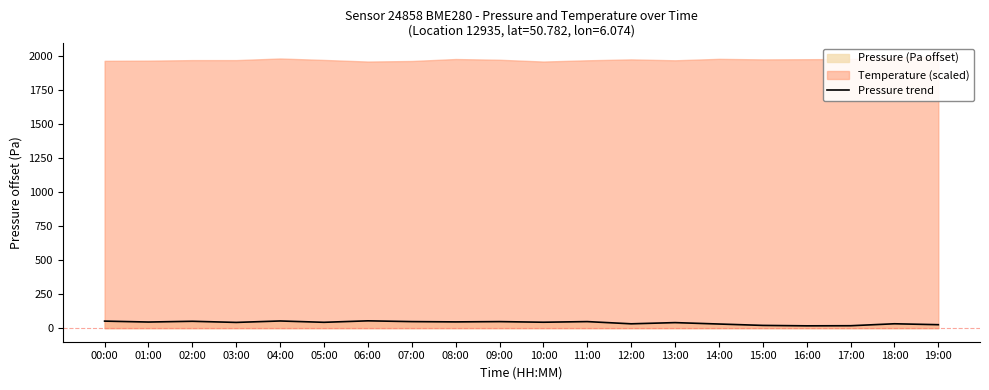

What is the label of the 3rd point from the left?

02:00